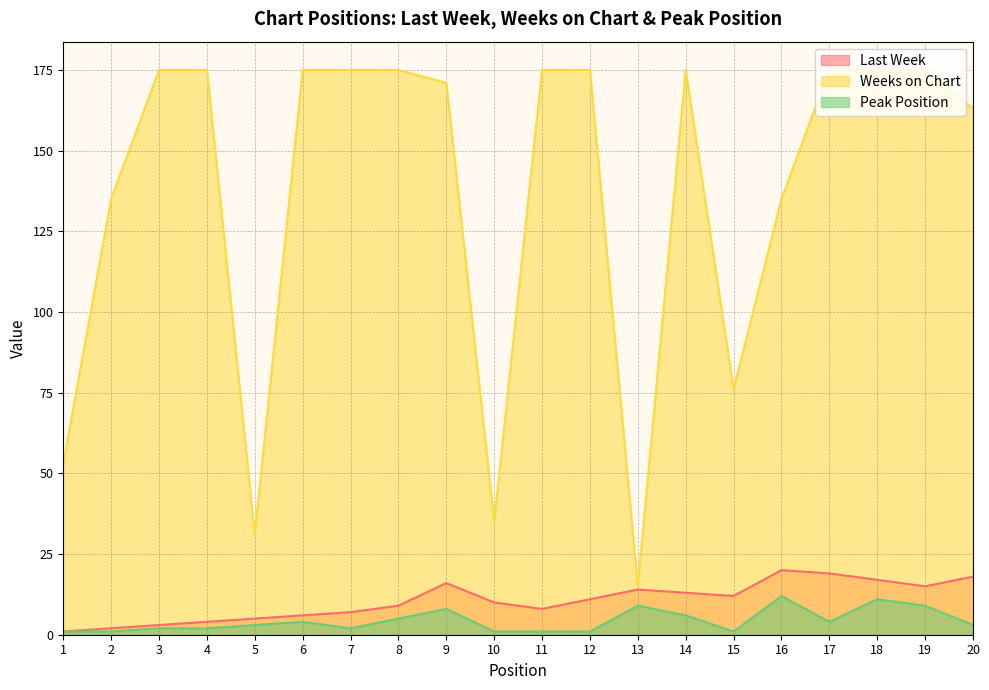

What is the value of the Weeks on Chart point at the 8th from the left?

175